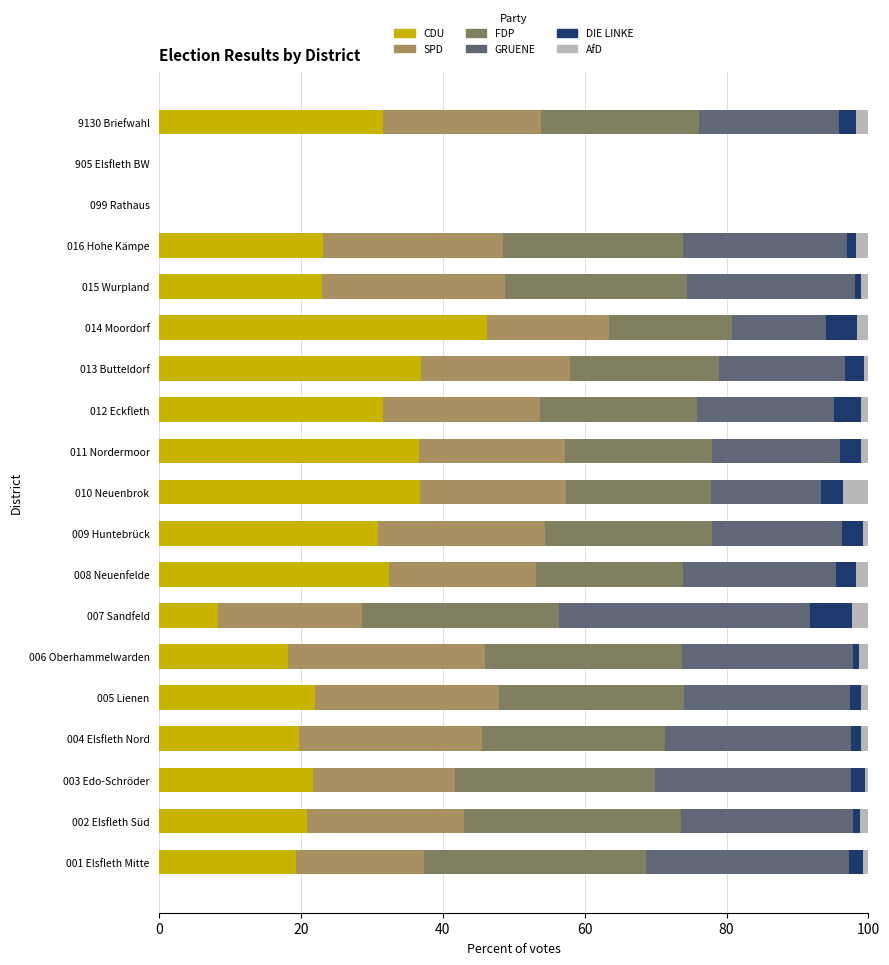

At which label does CDU reach its peak?

014 Moordorf